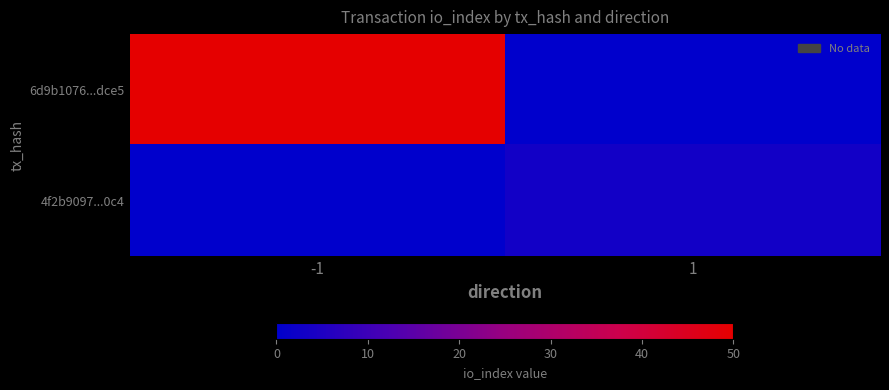

List the series in order of their peak value, lowest first.

4f2b9097...0c4, 6d9b1076...dce5